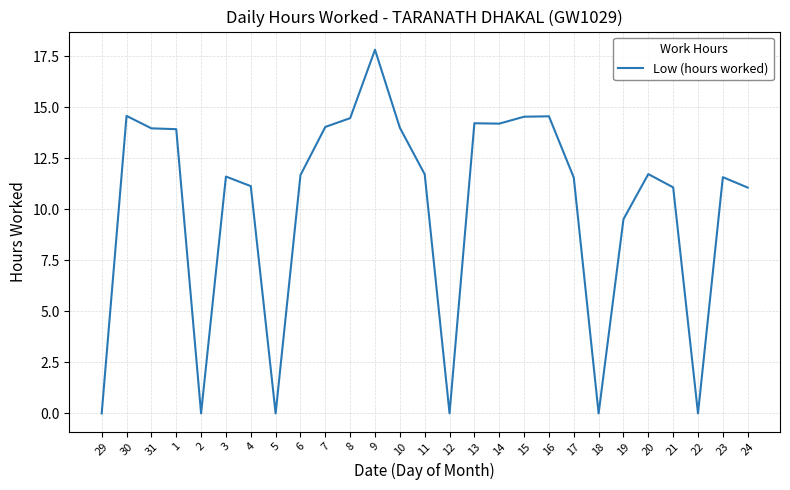

What position from the left is 23?

26